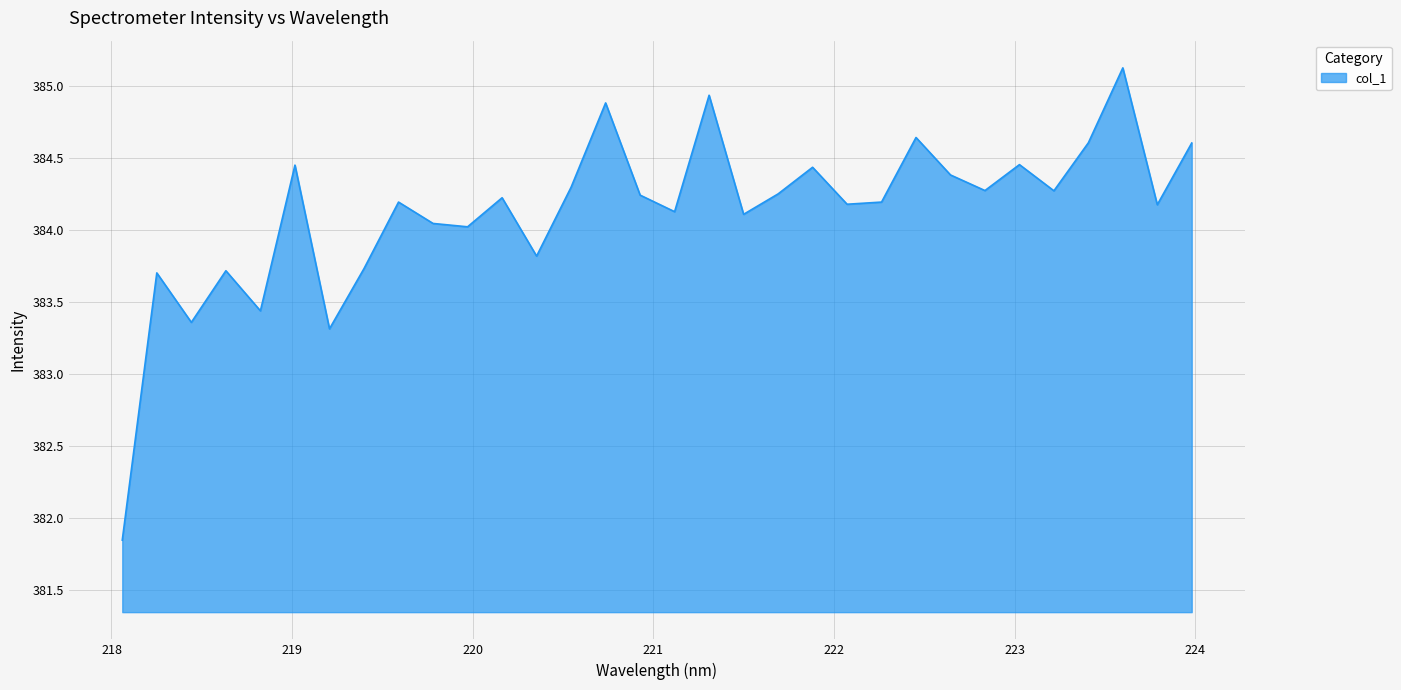

What is the difference between the maximum and minimum values?

3.3